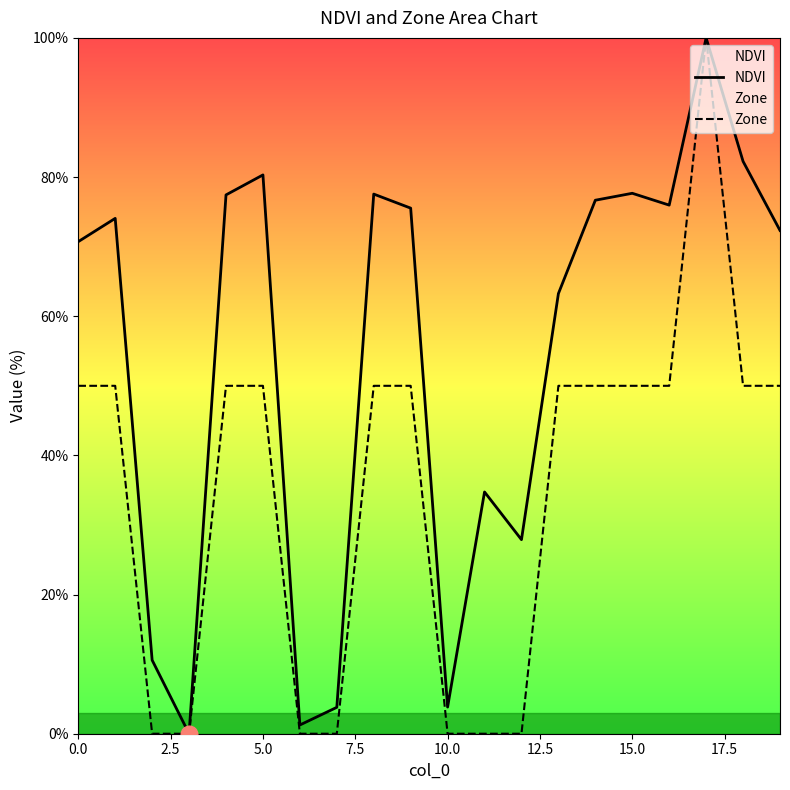

What is the difference between the highest and lowest values at 13?

13.3